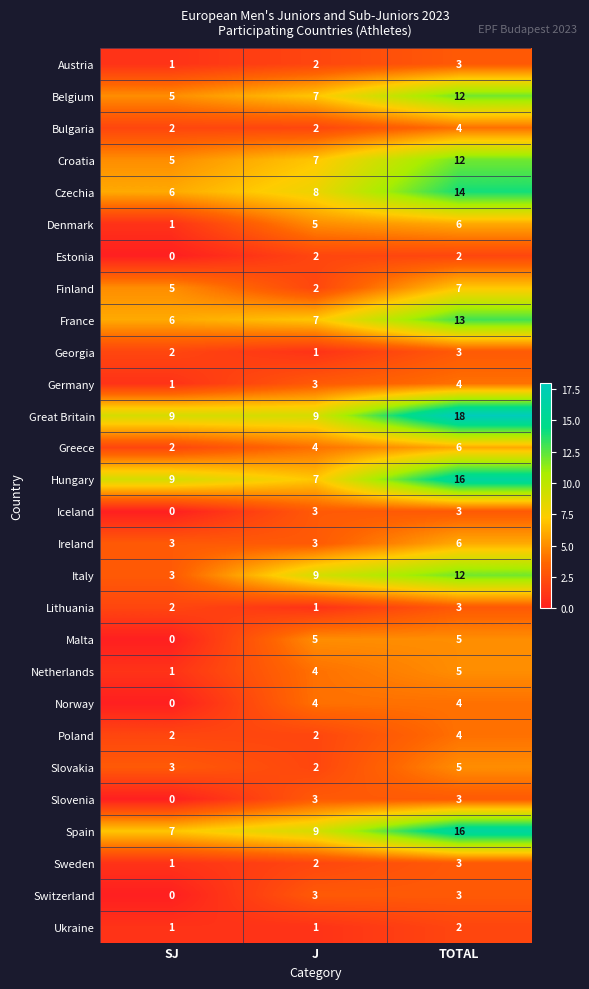

How many positive values does the Norway series have?

2